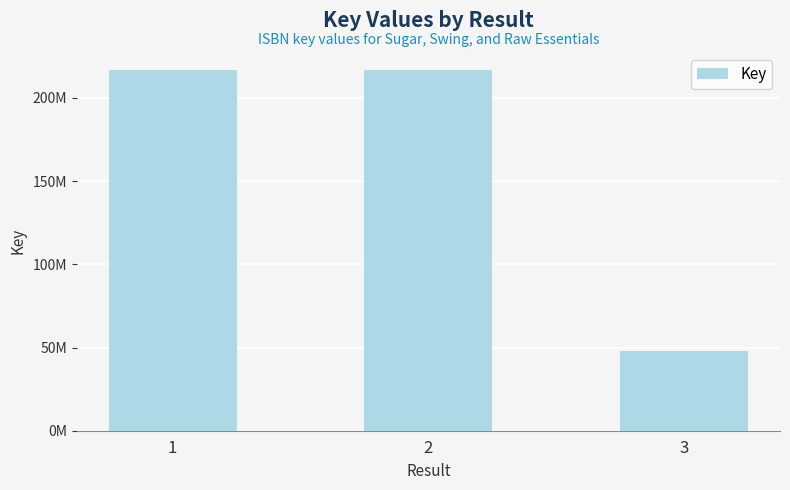

What is the difference between the maximum and minimum values?

168881222